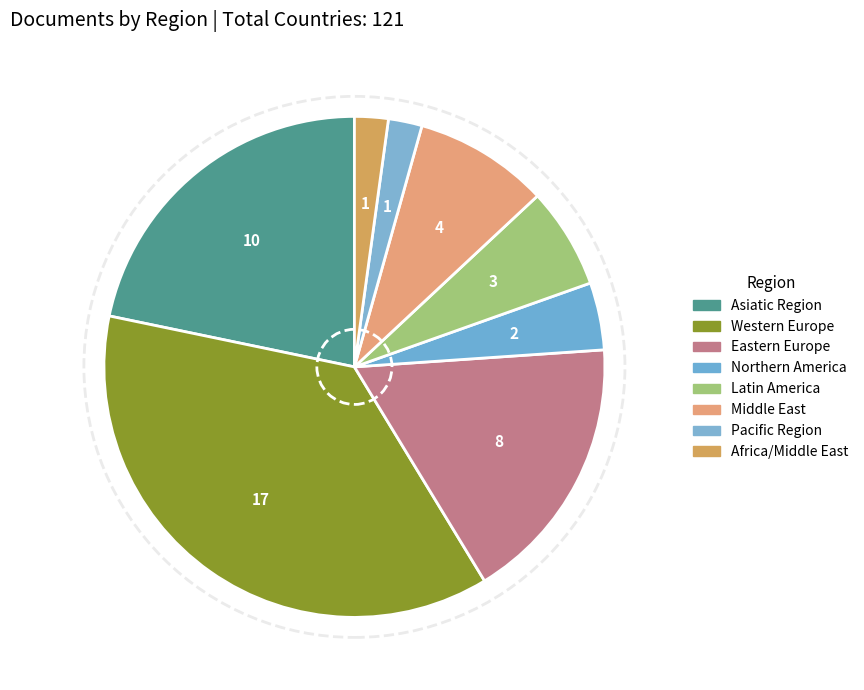

Does Middle East account for over 50% of the chart?

No